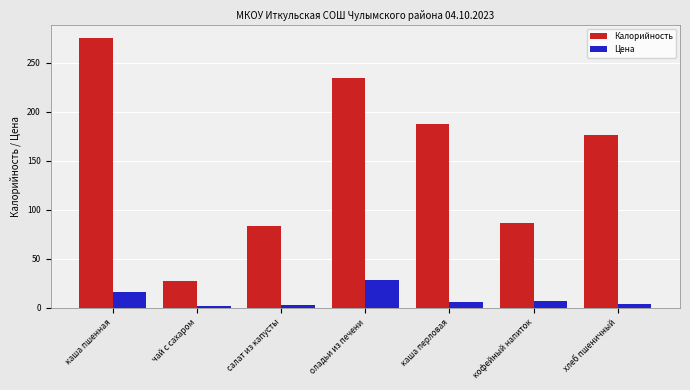

Which series changed the most between чай с сахаром and хлеб пшеничный?

Калорийность